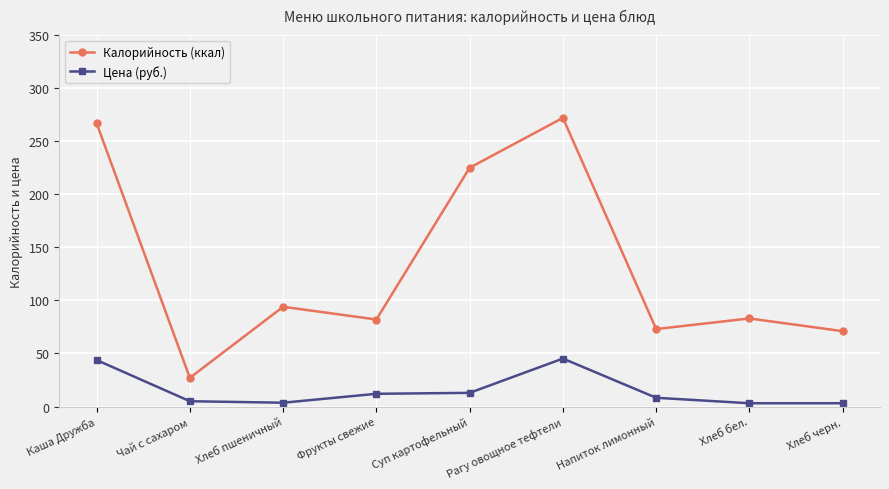

What is the greatest value displayed?

272.0